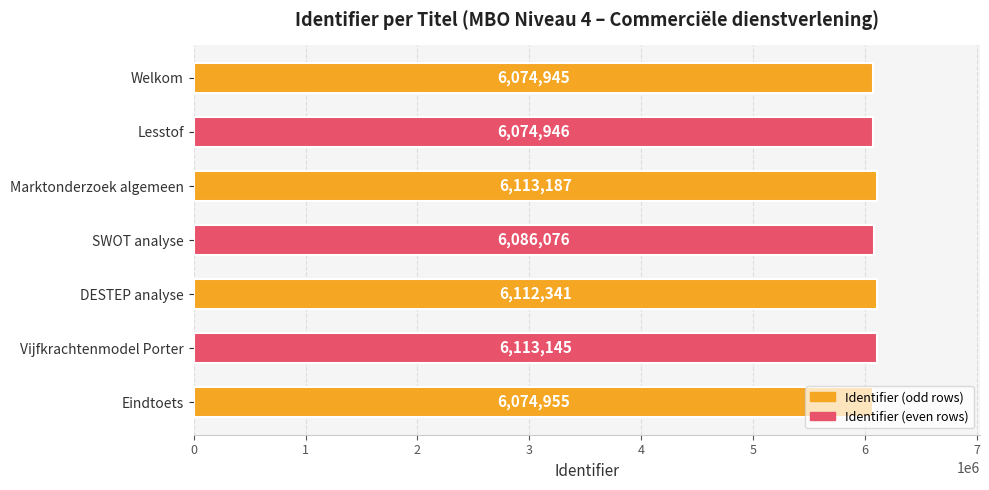

List the labels in order of value, smallest first.

Welkom, Lesstof, Eindtoets, SWOT analyse, DESTEP analyse, Vijfkrachtenmodel Porter, Marktonderzoek algemeen